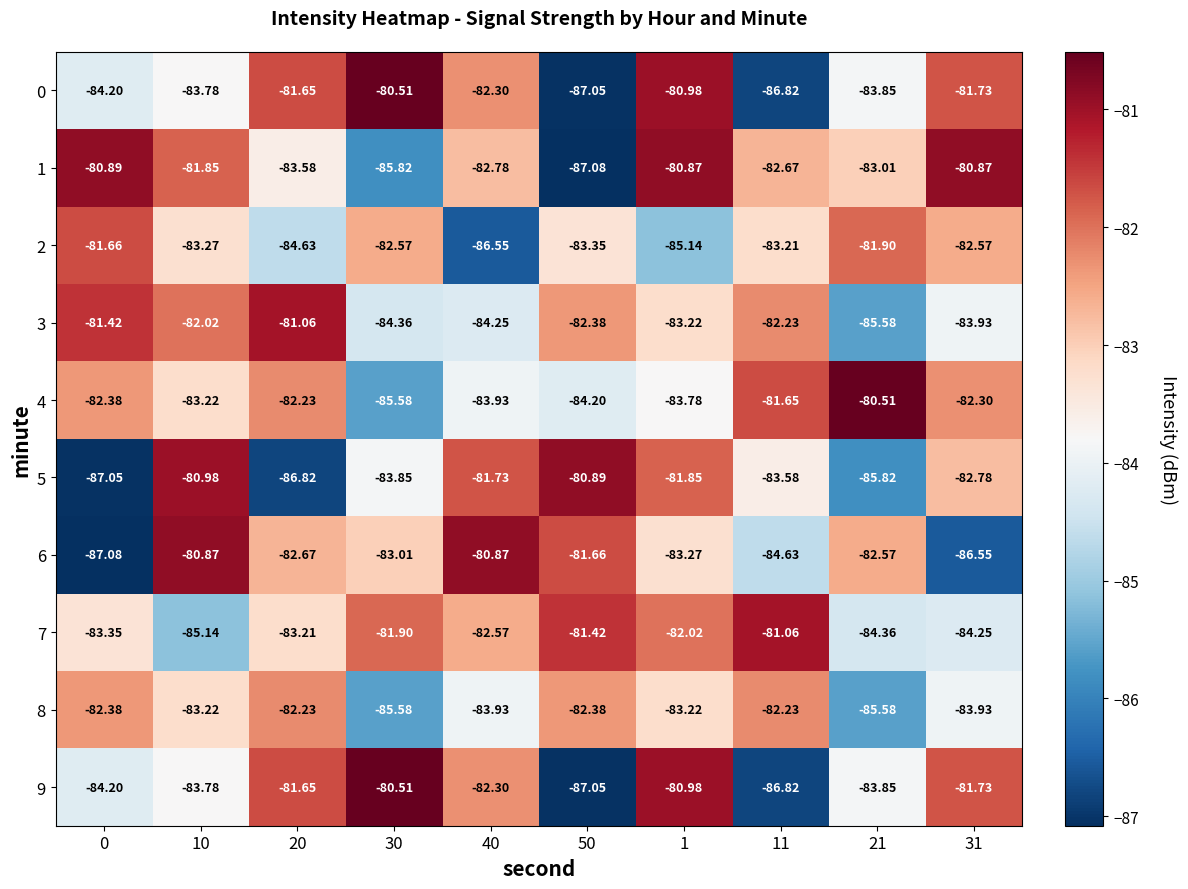

Is the value of 2 at 1 greater than the value of 0 at 20?

No